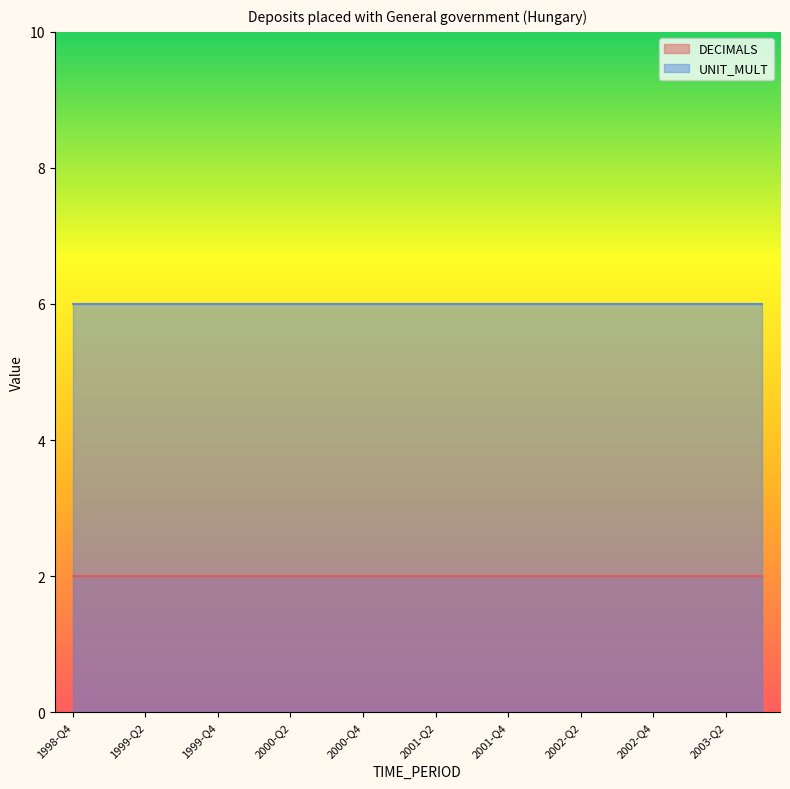

What position from the right is 2003-Q3?

1